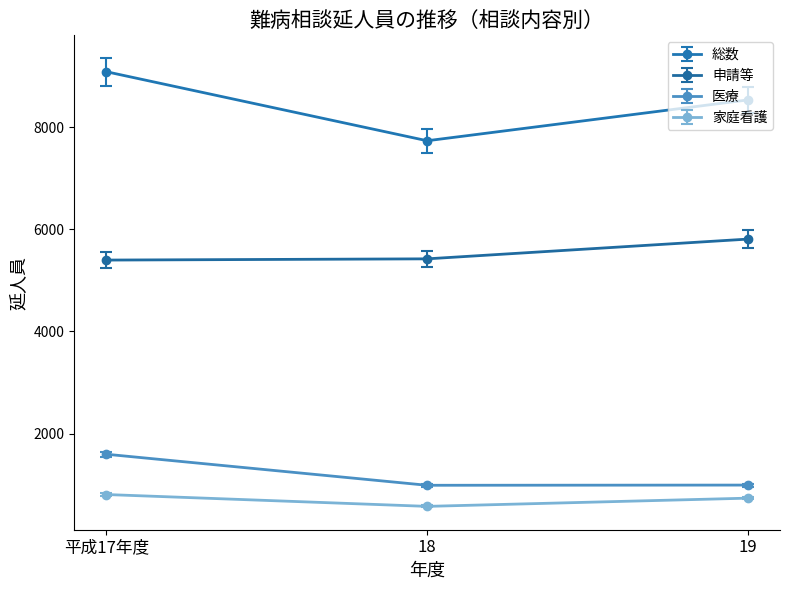

What is the difference between the maximum and minimum values in the 総数 series?

1352